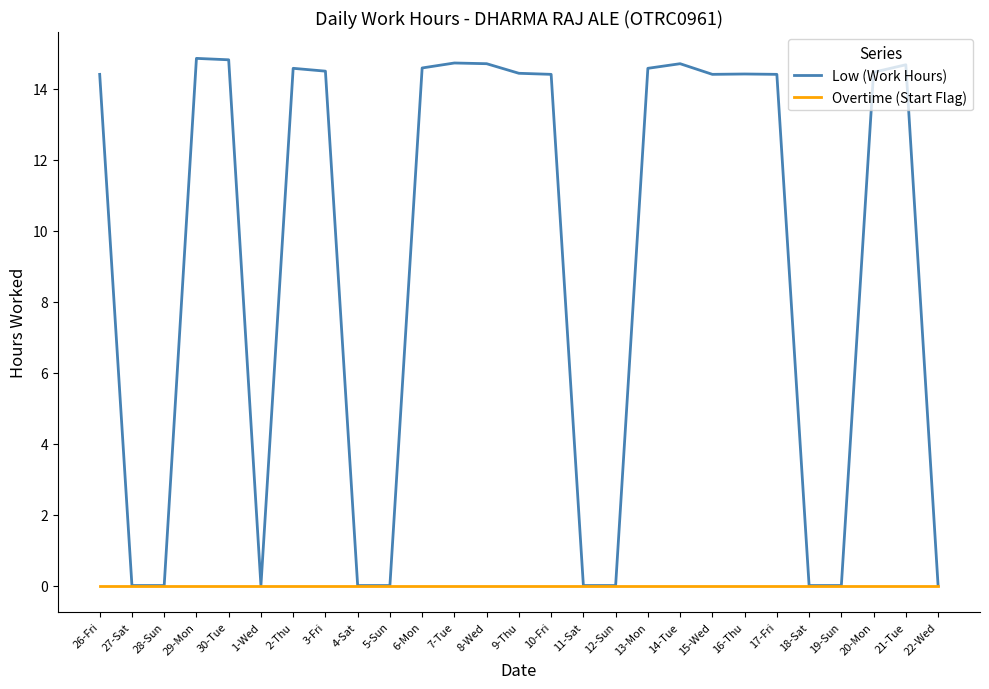

What is the spread (max minus min) of values at 16-Thu?

14.4